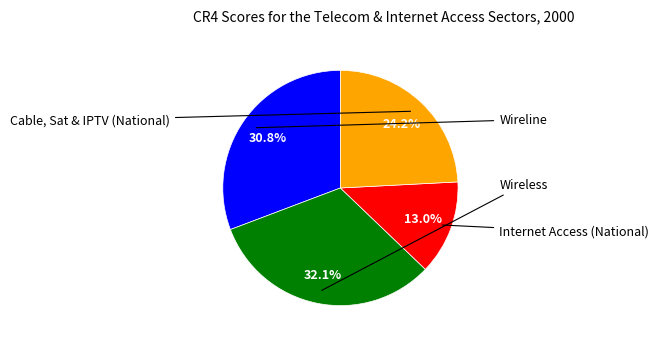

Is there a majority slice in this chart?

No